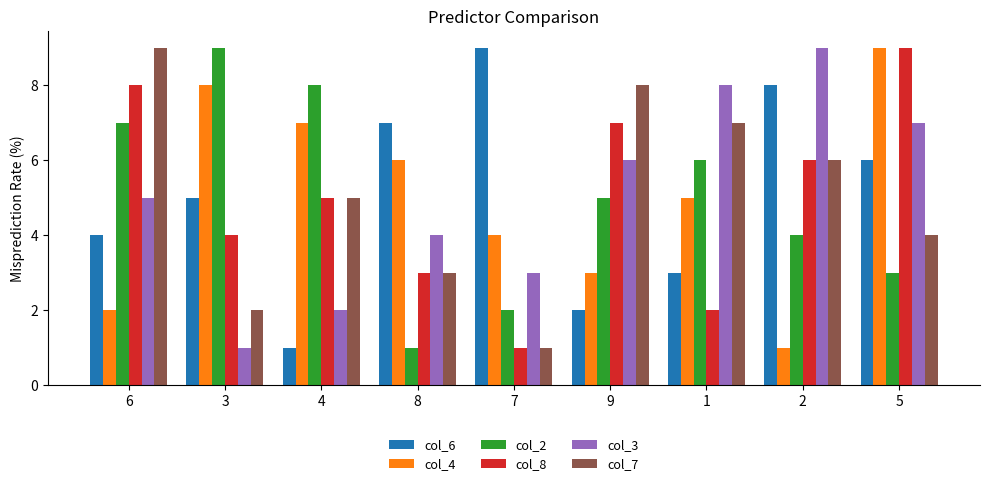

Which category has the lowest value in the col_7 series?

7